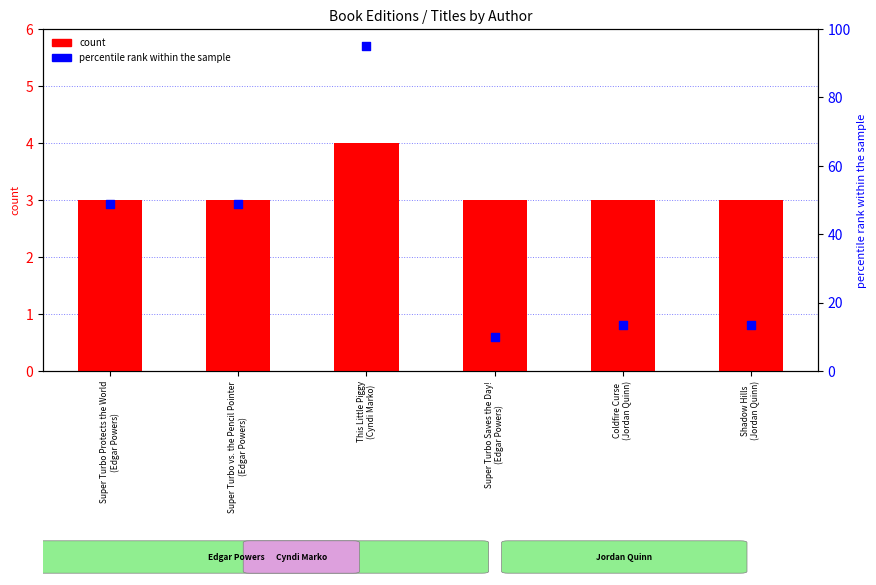

At how many categories does at least one series exceed 9?

6